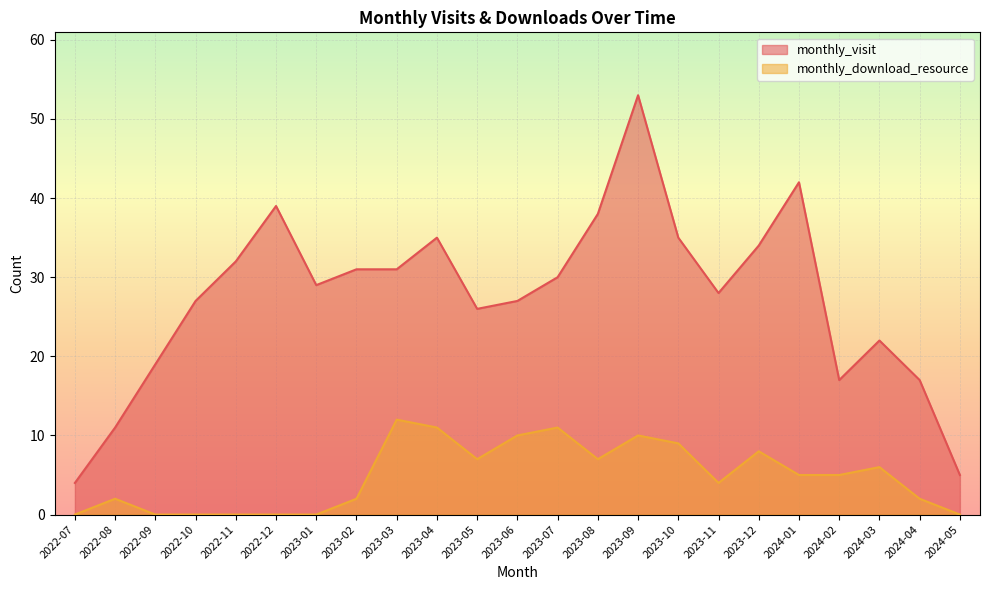

What is the difference between the highest and lowest values at 2024-02?

12